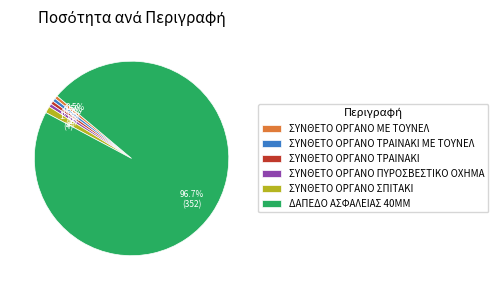

What is the ratio of the value at ΣΥΝΘΕΤΟ ΟΡΓΑΝΟ ΣΠΙΤΑΚΙ to the value at ΣΥΝΘΕΤΟ ΟΡΓΑΝΟ ΠΥΡΟΣΒΕΣΤΙΚΟ ΟΧΗΜΑ?

2.0